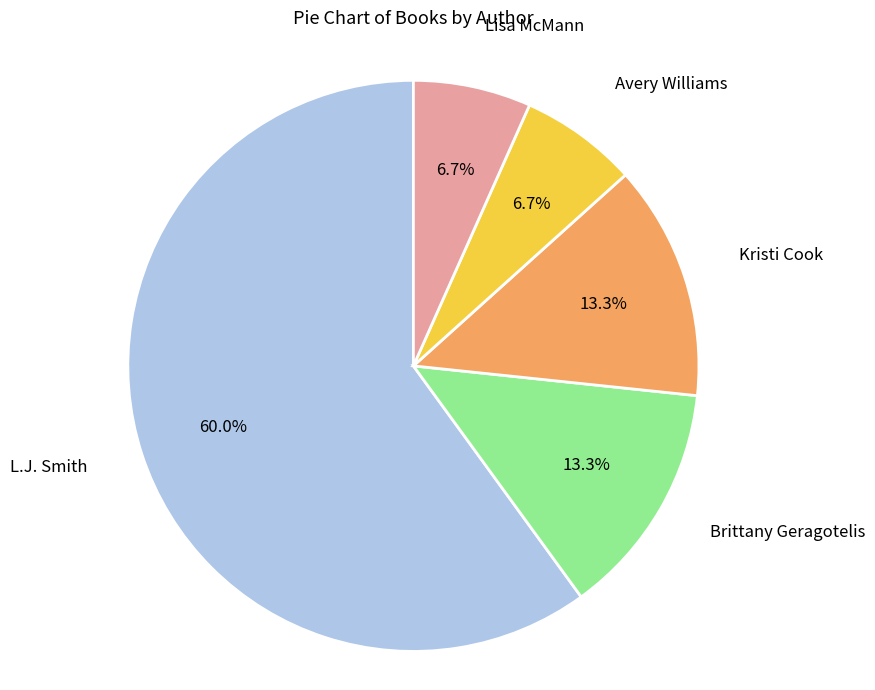

Is there a majority slice in this chart?

Yes